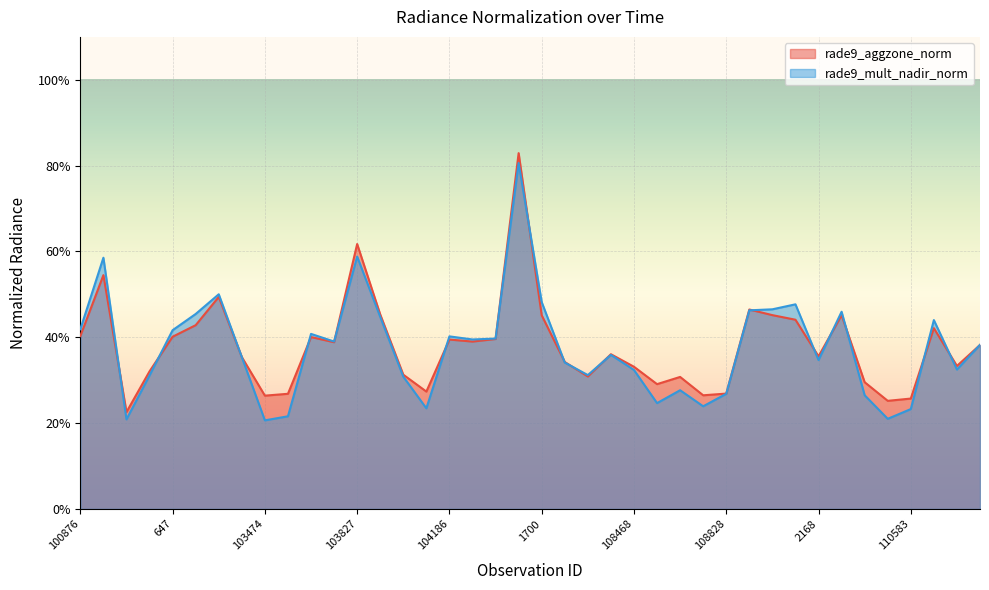

List the series in order of their overall mean, lowest first.

rade9_mult_nadir_norm, rade9_aggzone_norm